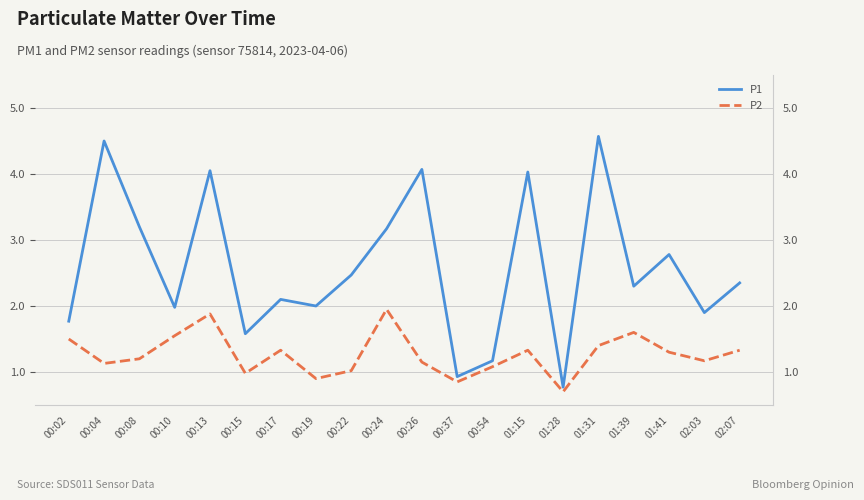

What is the lowest value of the P1 series?

0.8